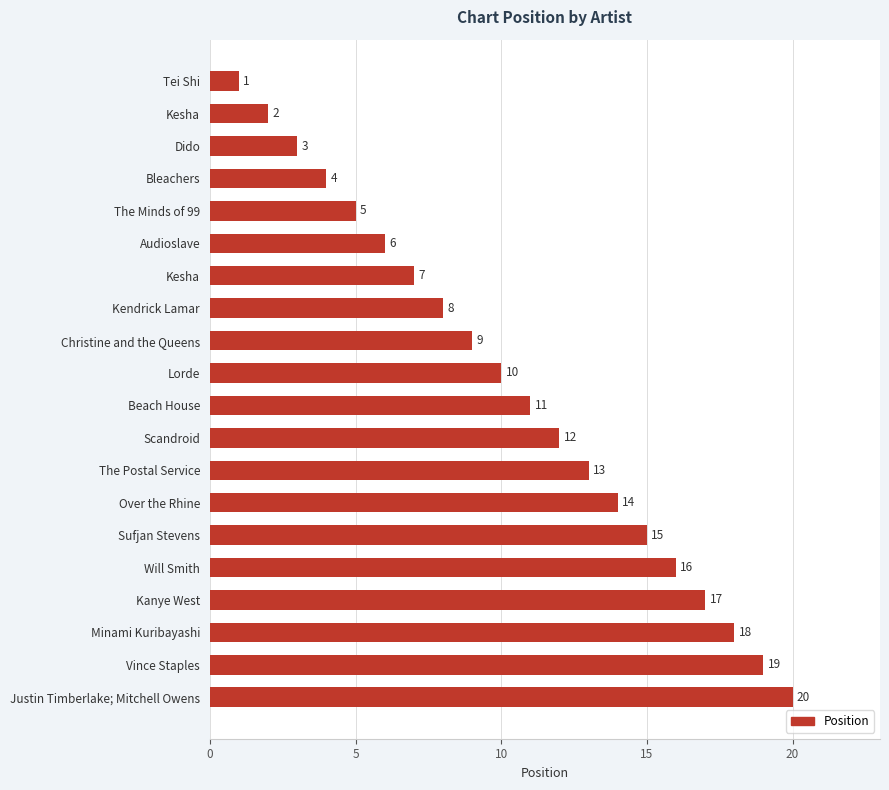

How many data points are less than 11?

10